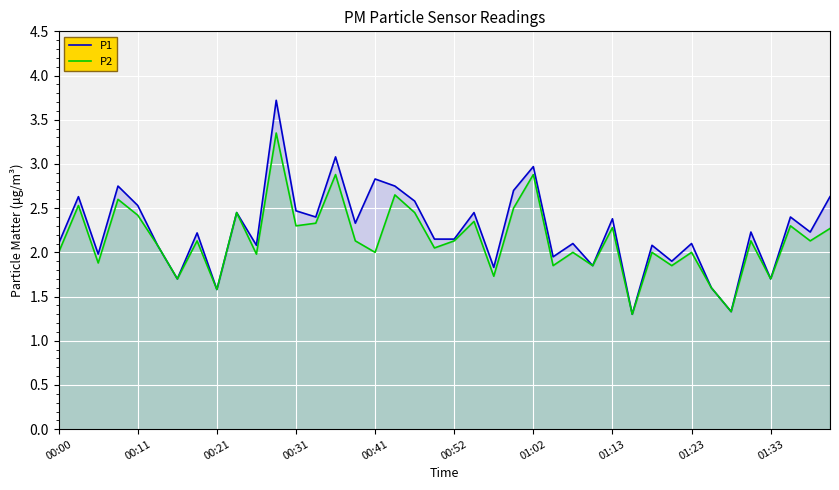

The P1 series shows 1.3 at 34. True or false?

True